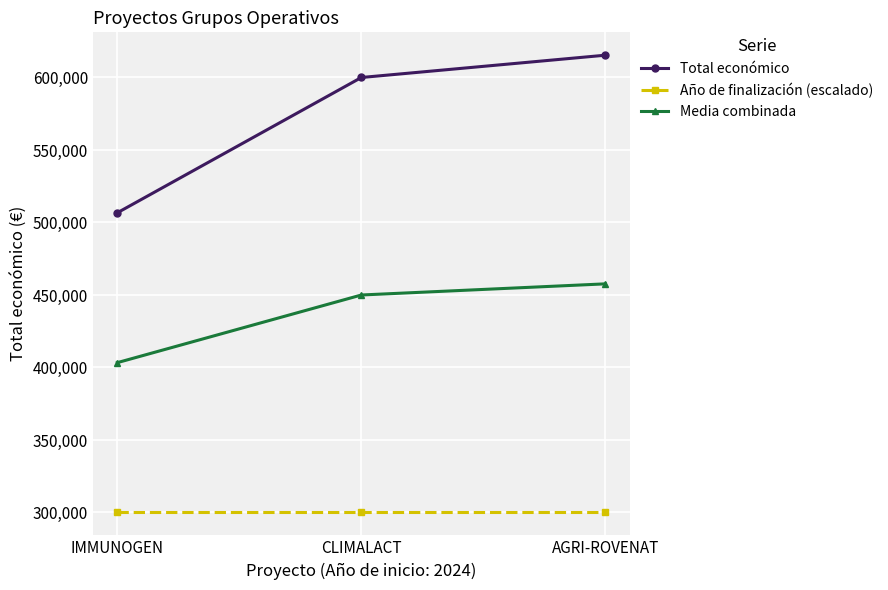

Reading right to left, list all the values displayed in this chart.

Total económico: AGRI-ROVENAT=615375.0	CLIMALACT=600000.0	IMMUNOGEN=506703.0
Año de finalización (escalado): AGRI-ROVENAT=300000.0	CLIMALACT=300000.0	IMMUNOGEN=300000.0
Media combinada: AGRI-ROVENAT=457687.5	CLIMALACT=450000.0	IMMUNOGEN=403351.5